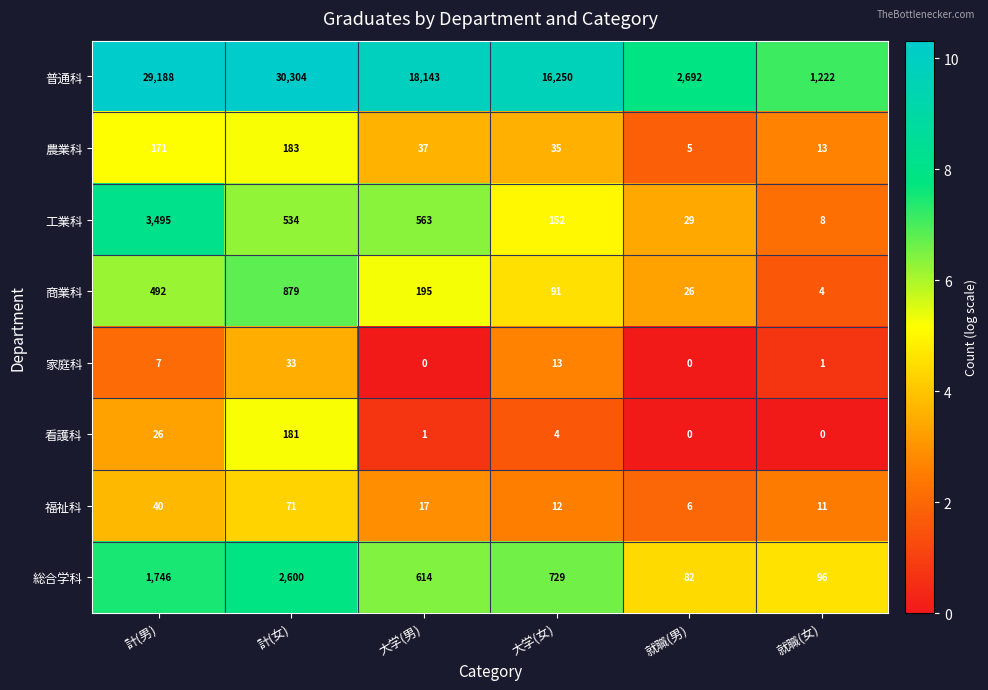

At how many categories does at least one series exceed 7?

6